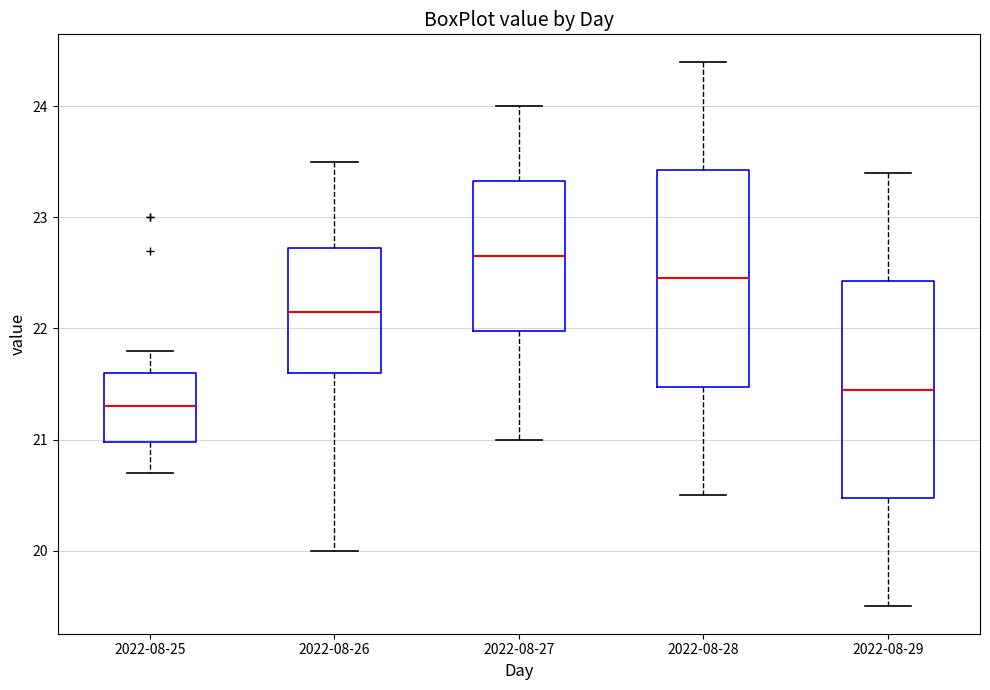

Which box has the lowest median line?

2022-08-25